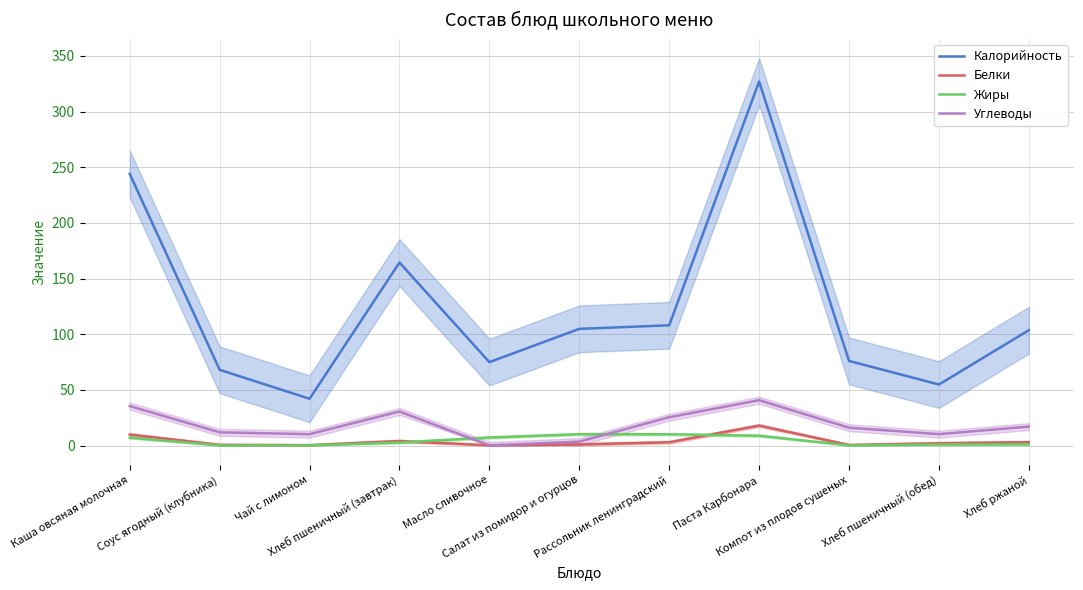

True or false: Калорийность and Белки cross at least once.

False